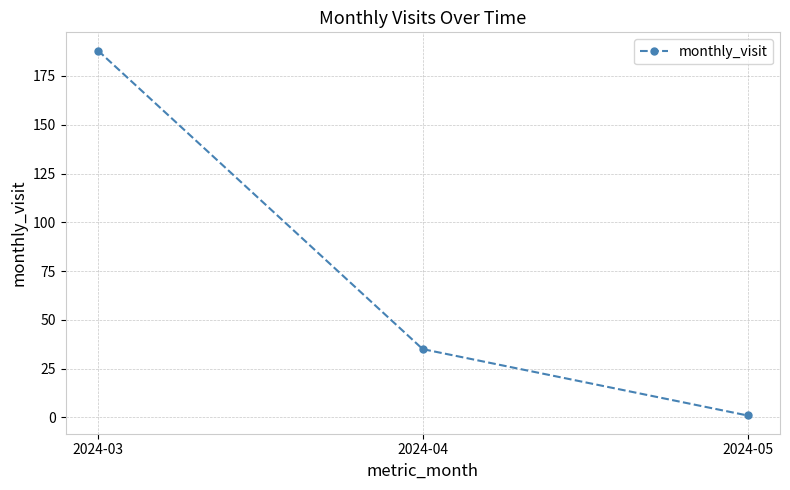

Reading right to left, extract all data points from this chart.

2024-05=1	2024-04=35	2024-03=188